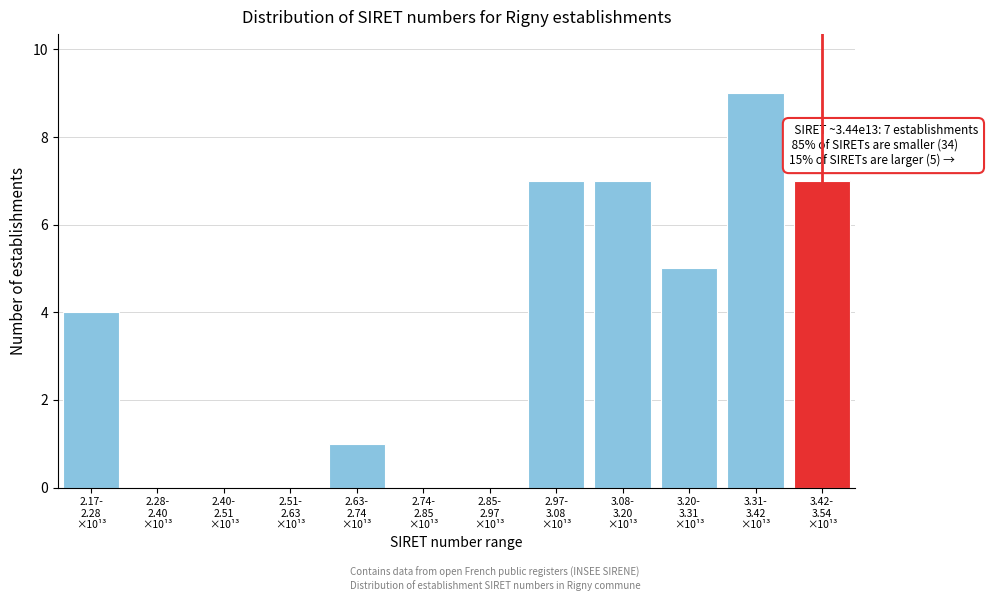

What is the sum of all values?

40